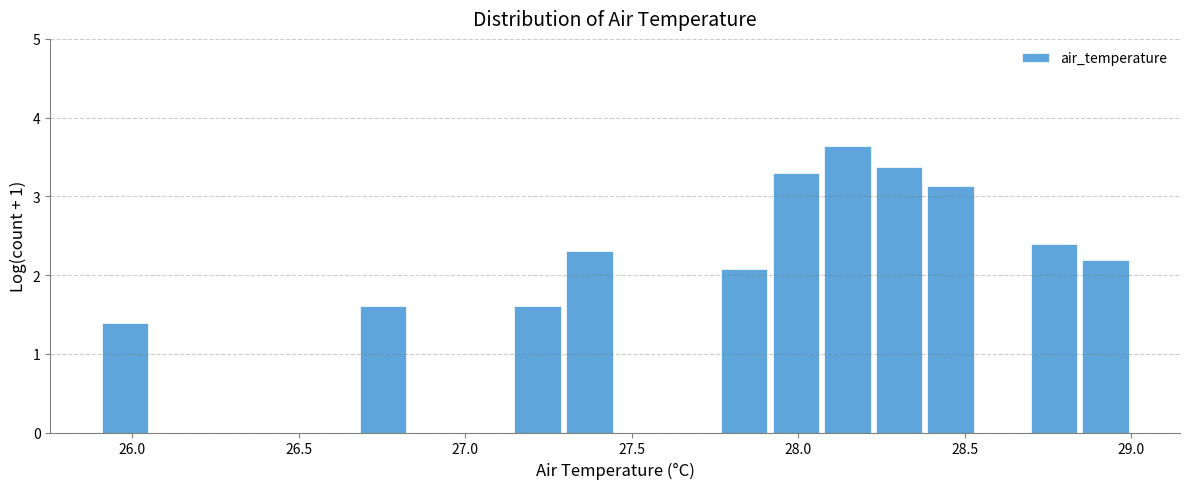

Around what value on the x-axis is the tallest bar? Give the approximate position of its centre, as read against the axis.

28.15